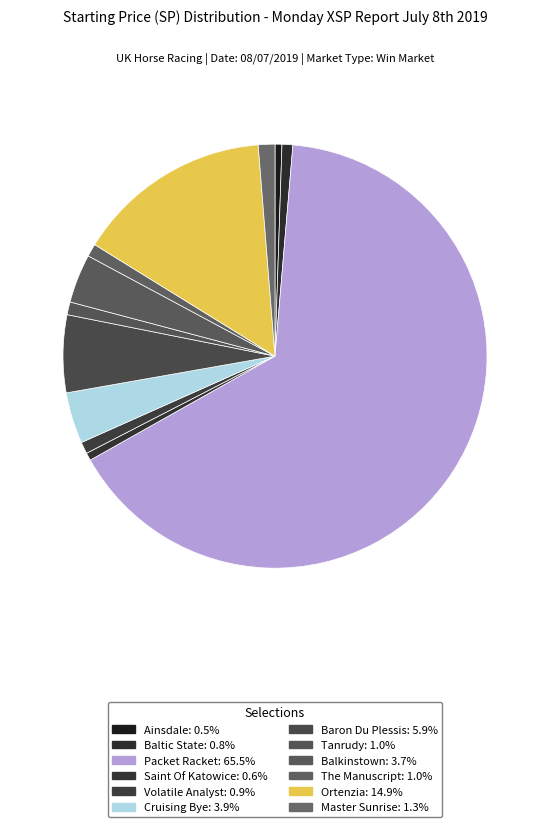

How many slices are in this pie chart?

12